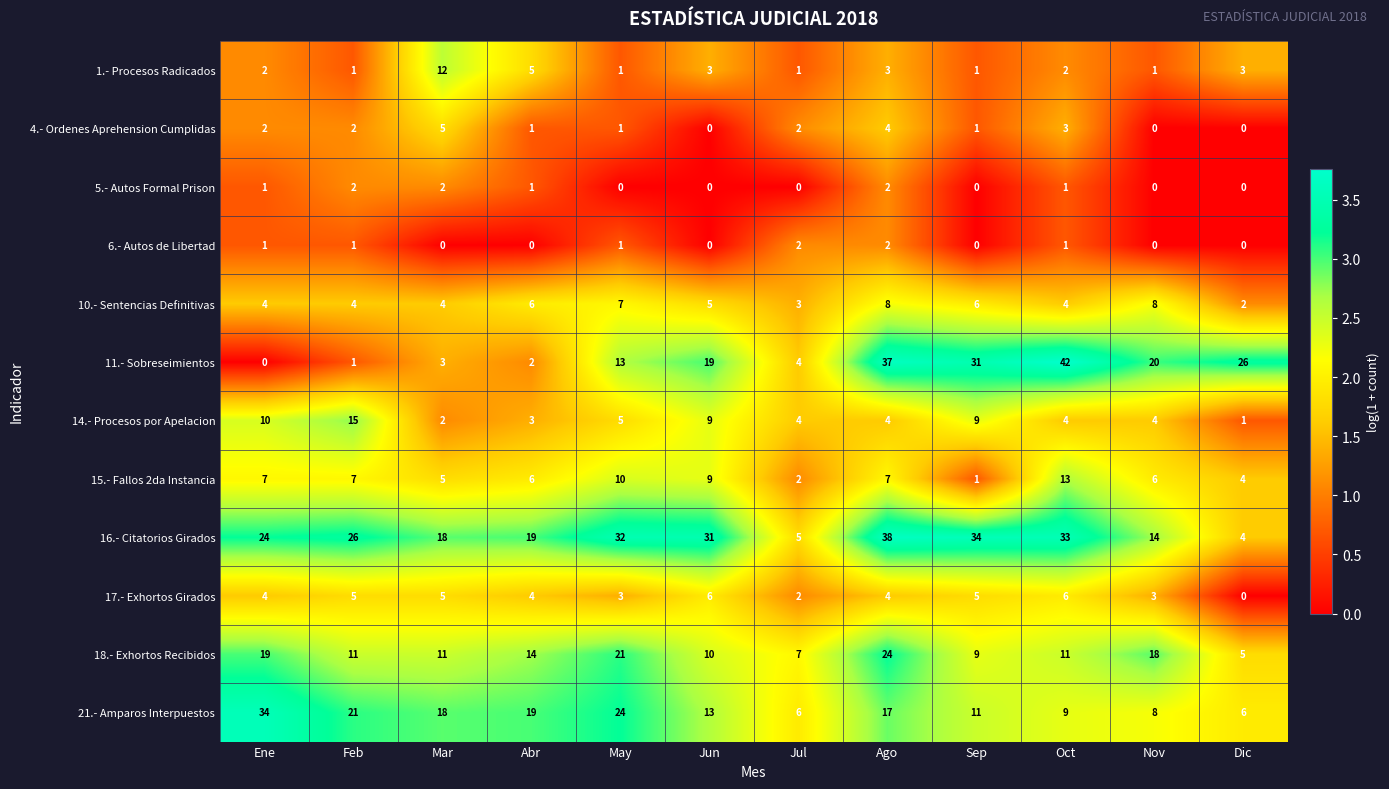

At which label is 1.- Procesos Radicados closest to 6?

Abr